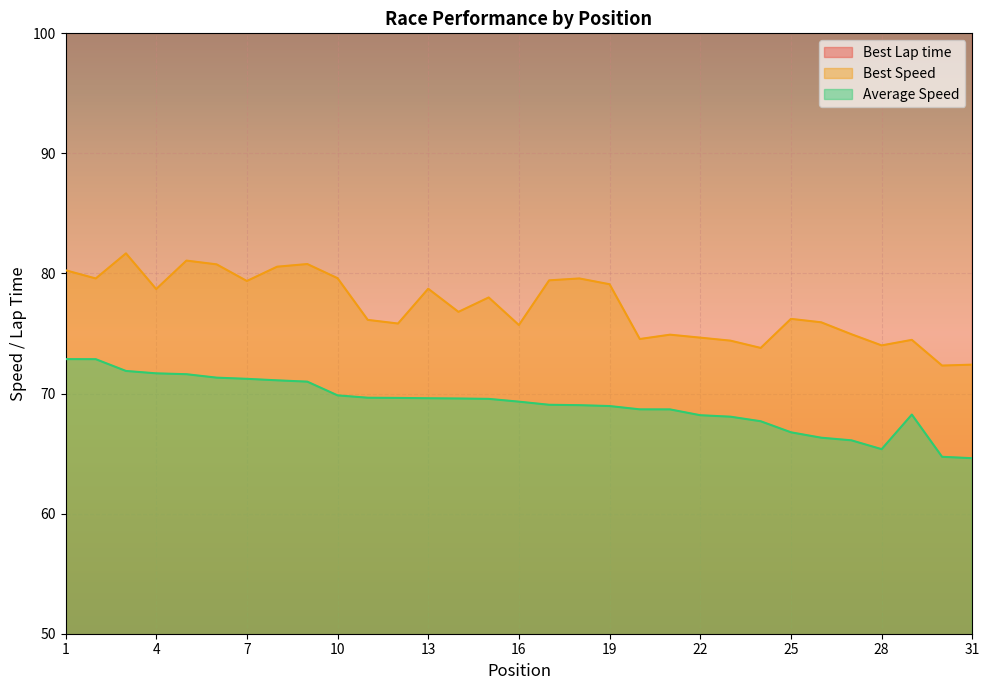

Which series has the largest total across all categories?

Best Lap time